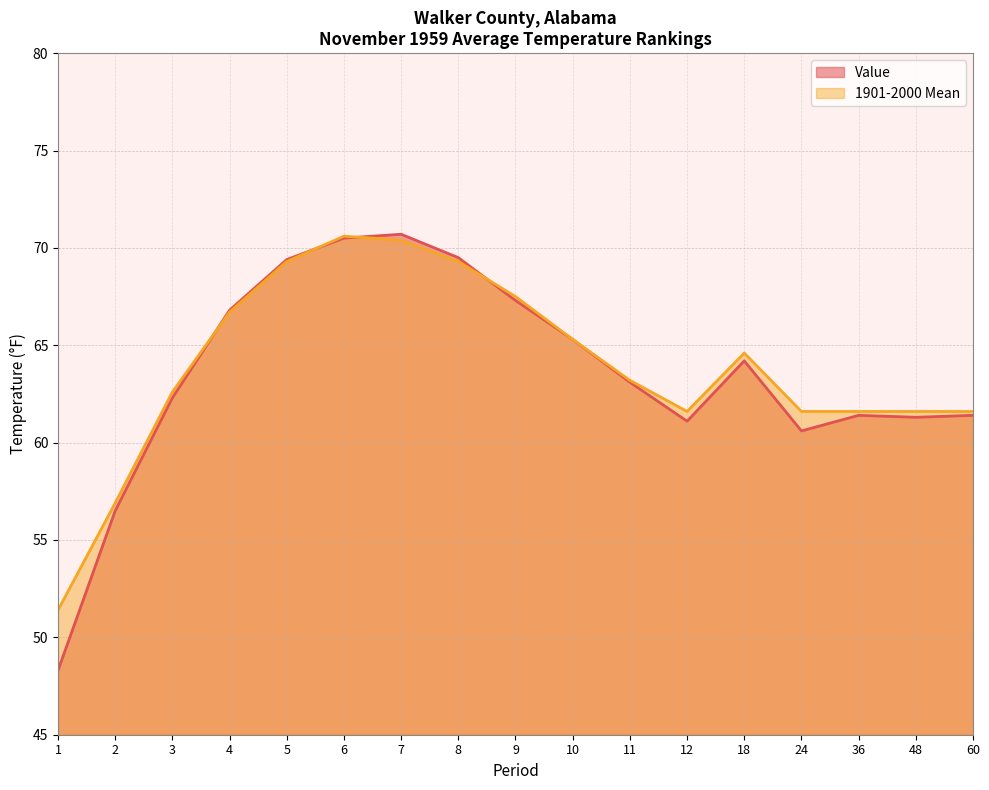

True or false: 1901-2000 Mean and Value cross at least once.

True